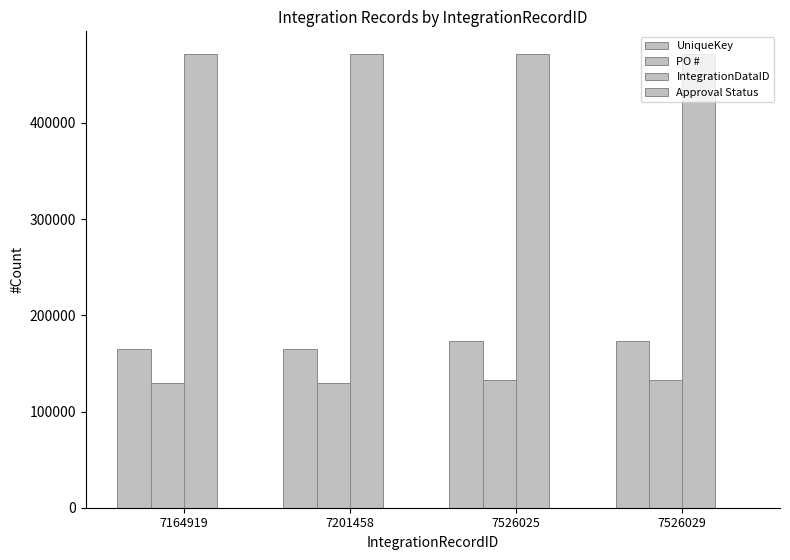

How many series are shown in this chart?

4